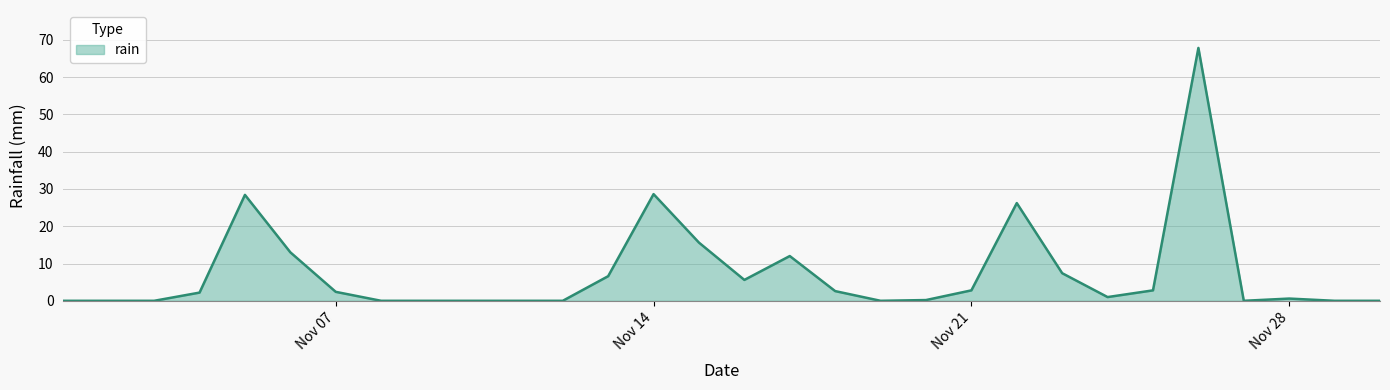

What is the maximum value shown in the chart?

67.8